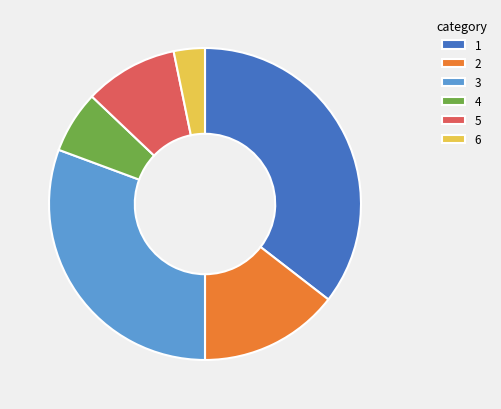

Rank the categories by value from lowest to highest.

6, 4, 5, 2, 3, 1